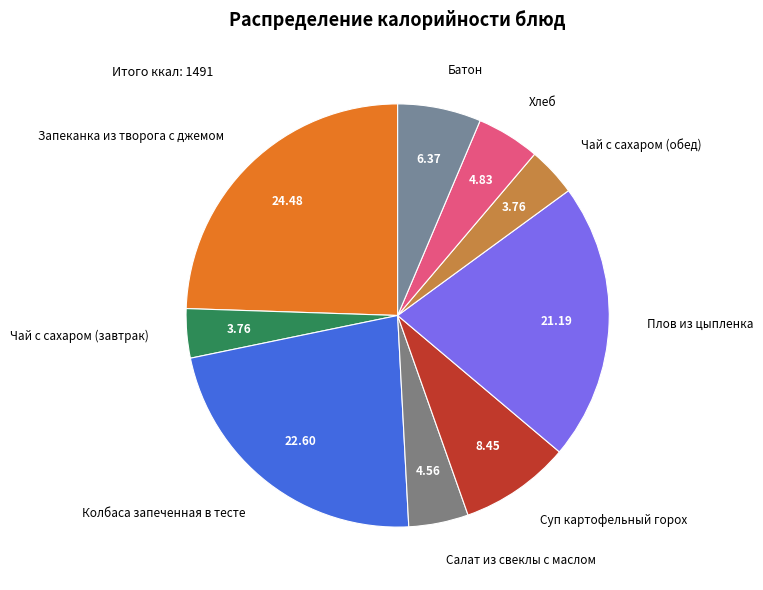

Is Запеканка из творога с джемом the majority of the pie?

No